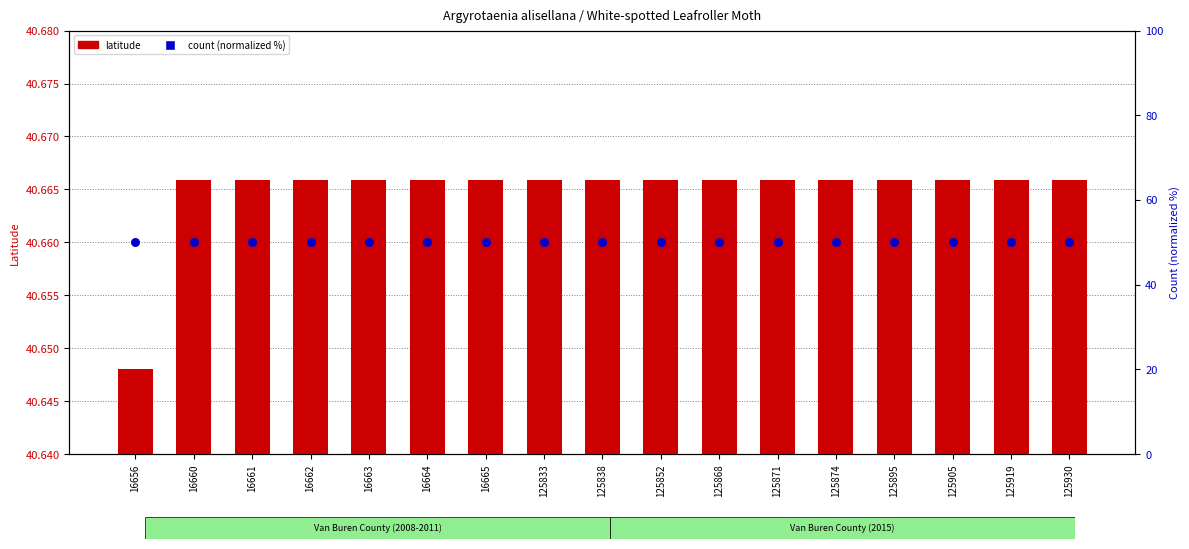

What are all the series names shown in the legend?

latitude, count (normalized)